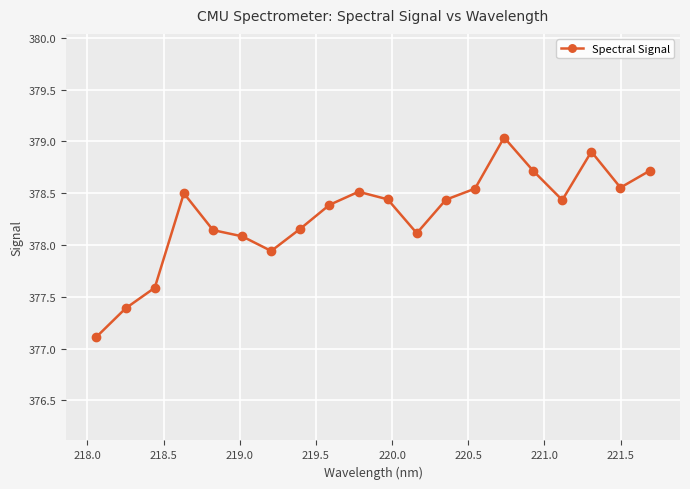

True or false: the data has more than 1 interior local peaks.

True